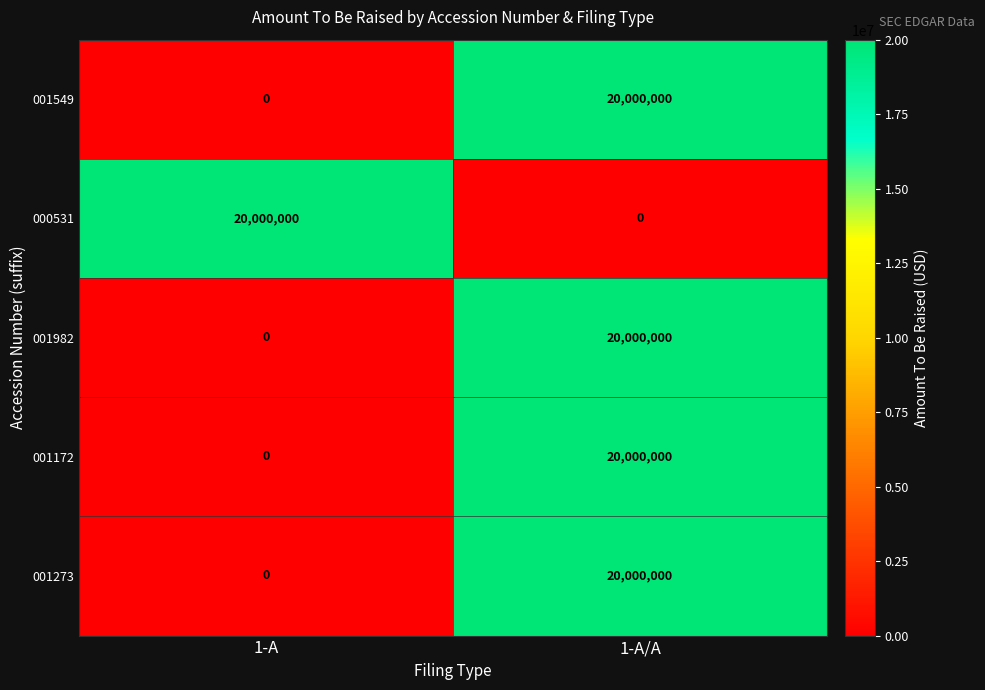

True or false: 001273 has a value of 20000000 at 1-A/A.

True